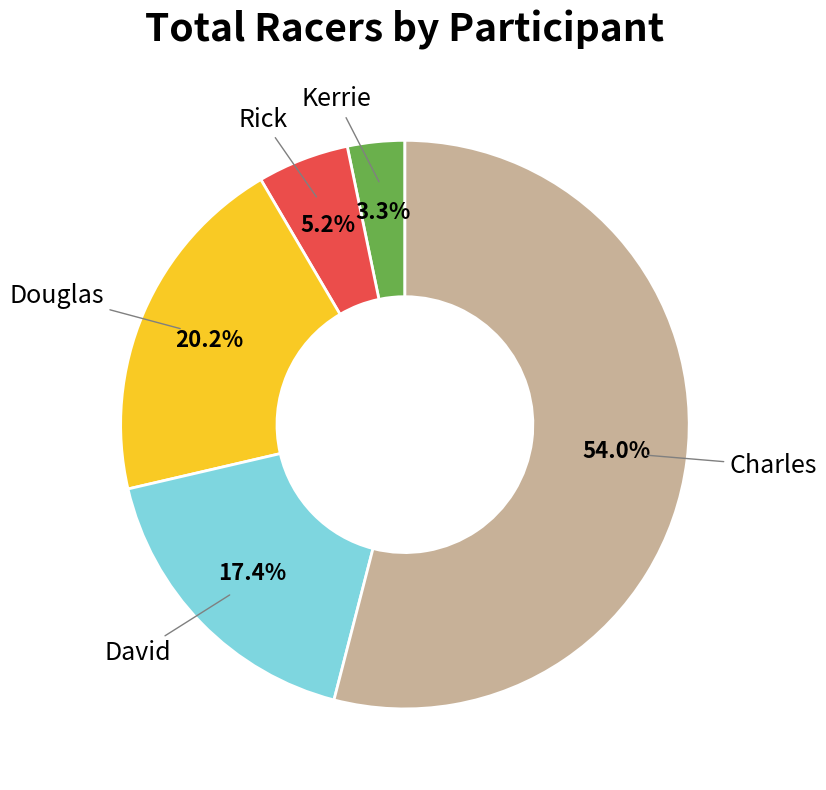

Which has a higher value, David or Rick?

David